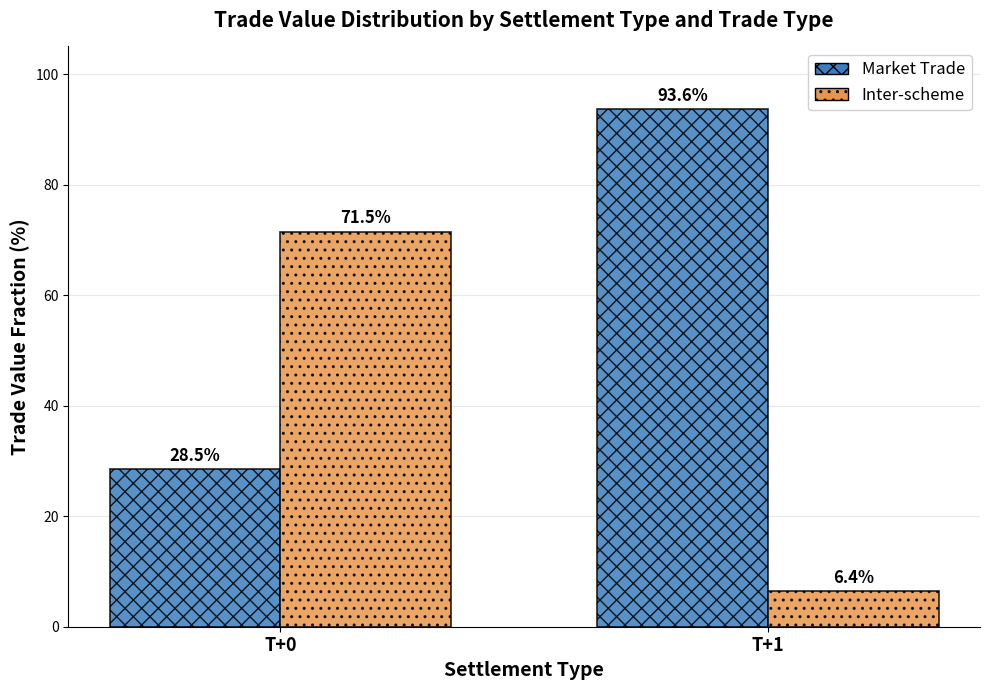

True or false: Market Trade has a value of 28.5 at T+0.

True